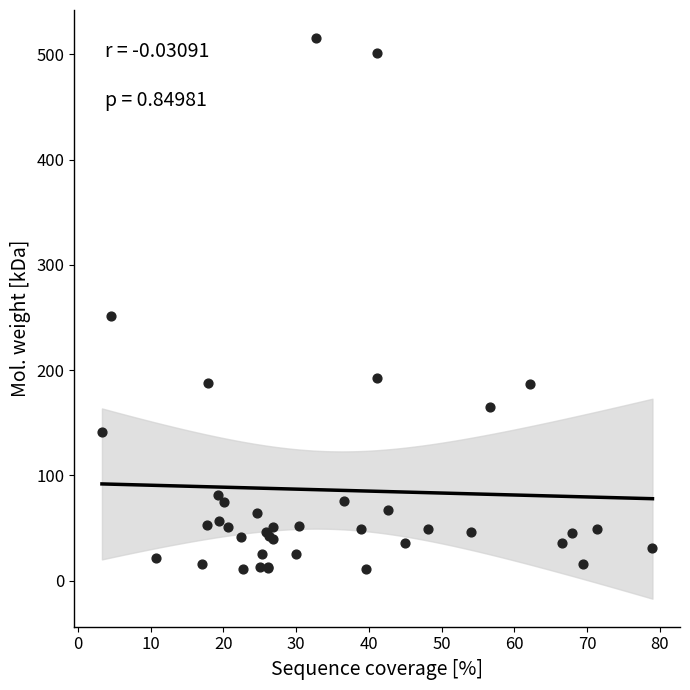

What Y value in the scatter plot is closest to 263?

251.7